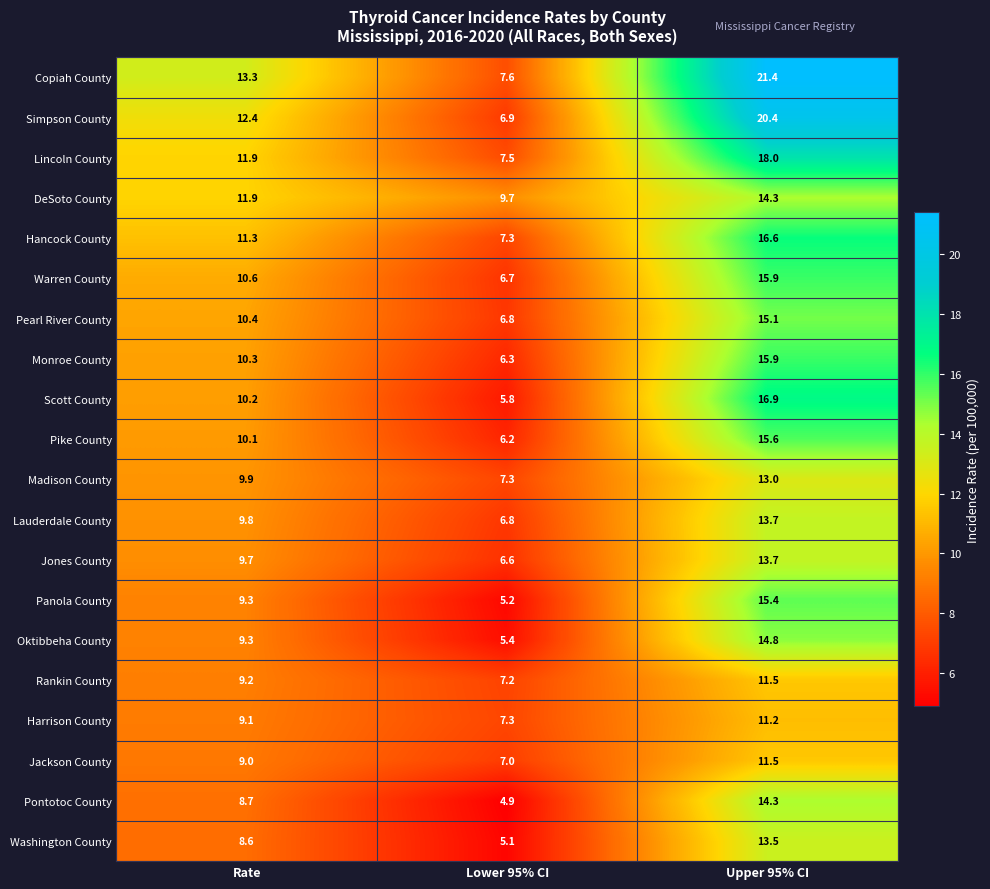

Which series changed the most between Lower 95% CI and Upper 95% CI?

Copiah County